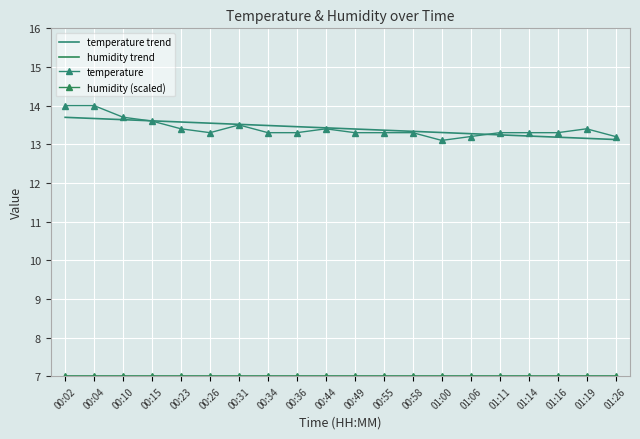

Rank the series by their maximum value, from lowest to highest.

humidity (scaled), humidity trend, temperature trend, temperature